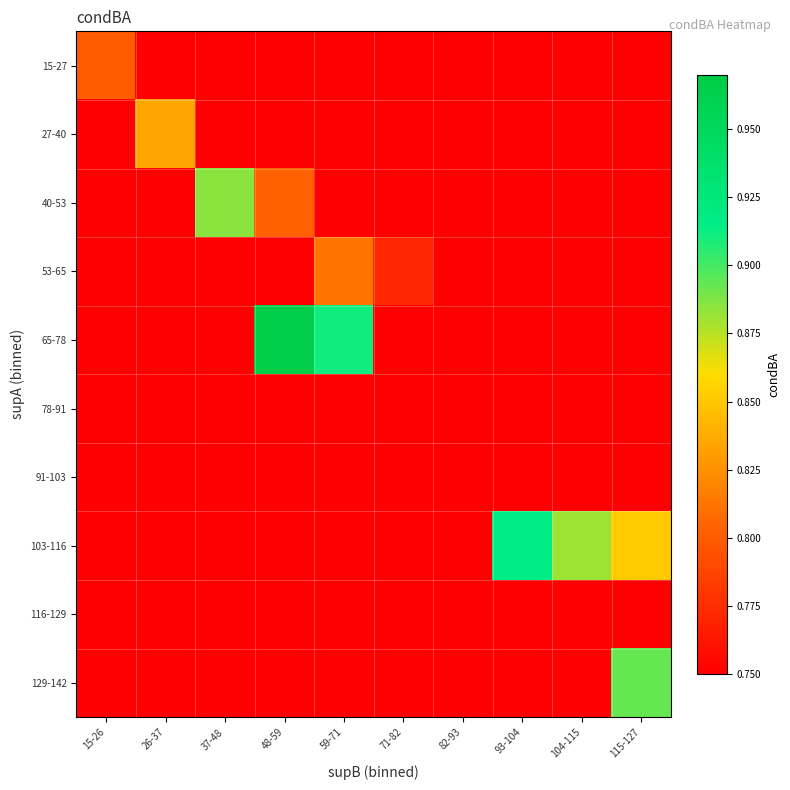

Reading right to left, extract all data points from this chart.

15-27: 115-127=0.0	104-115=0.0	93-104=0.0	82-93=0.0	71-82=0.0	59-71=0.0	48-59=0.0	37-48=0.0	26-37=0.0	15-26=0.8
27-40: 115-127=0.0	104-115=0.0	93-104=0.0	82-93=0.0	71-82=0.0	59-71=0.0	48-59=0.0	37-48=0.0	26-37=0.8	15-26=0.0
40-53: 115-127=0.0	104-115=0.0	93-104=0.0	82-93=0.0	71-82=0.0	59-71=0.0	48-59=0.8	37-48=0.9	26-37=0.0	15-26=0.0
53-65: 115-127=0.0	104-115=0.0	93-104=0.0	82-93=0.0	71-82=0.8	59-71=0.8	48-59=0.0	37-48=0.0	26-37=0.0	15-26=0.0
65-78: 115-127=0.0	104-115=0.0	93-104=0.0	82-93=0.0	71-82=0.0	59-71=0.9	48-59=1.0	37-48=0.0	26-37=0.0	15-26=0.0
78-91: 115-127=0.0	104-115=0.0	93-104=0.0	82-93=0.0	71-82=0.0	59-71=0.0	48-59=0.0	37-48=0.0	26-37=0.0	15-26=0.0
91-103: 115-127=0.0	104-115=0.0	93-104=0.0	82-93=0.0	71-82=0.0	59-71=0.0	48-59=0.0	37-48=0.0	26-37=0.0	15-26=0.0
103-116: 115-127=0.9	104-115=0.9	93-104=0.9	82-93=0.0	71-82=0.0	59-71=0.0	48-59=0.0	37-48=0.0	26-37=0.0	15-26=0.0
116-129: 115-127=0.0	104-115=0.0	93-104=0.0	82-93=0.0	71-82=0.0	59-71=0.0	48-59=0.0	37-48=0.0	26-37=0.0	15-26=0.0
129-142: 115-127=0.9	104-115=0.0	93-104=0.0	82-93=0.0	71-82=0.0	59-71=0.0	48-59=0.0	37-48=0.0	26-37=0.0	15-26=0.0